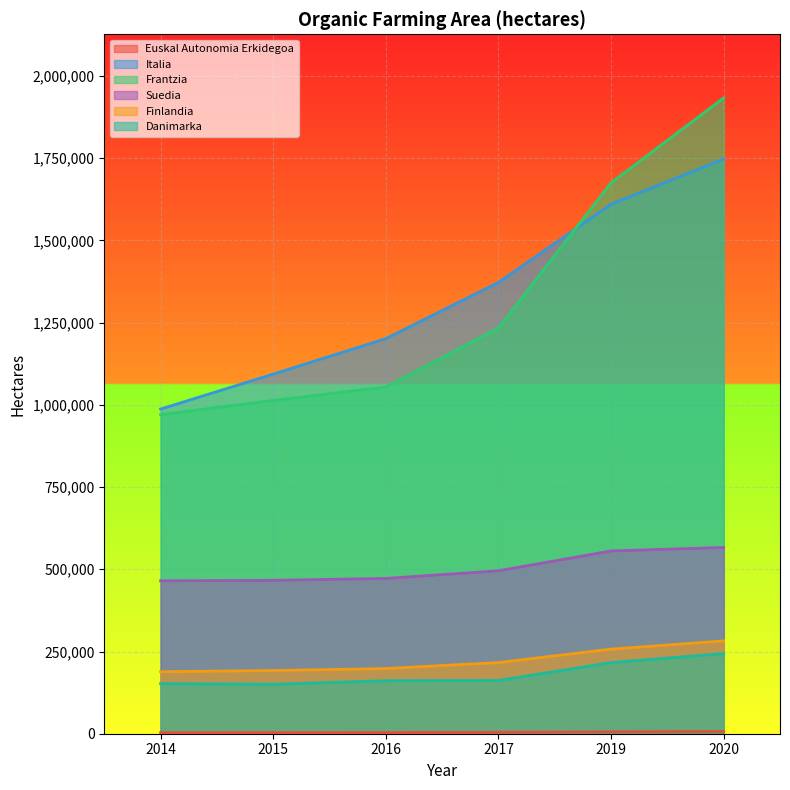

The value of Danimarka at 2016 is 210489. True or false?

False